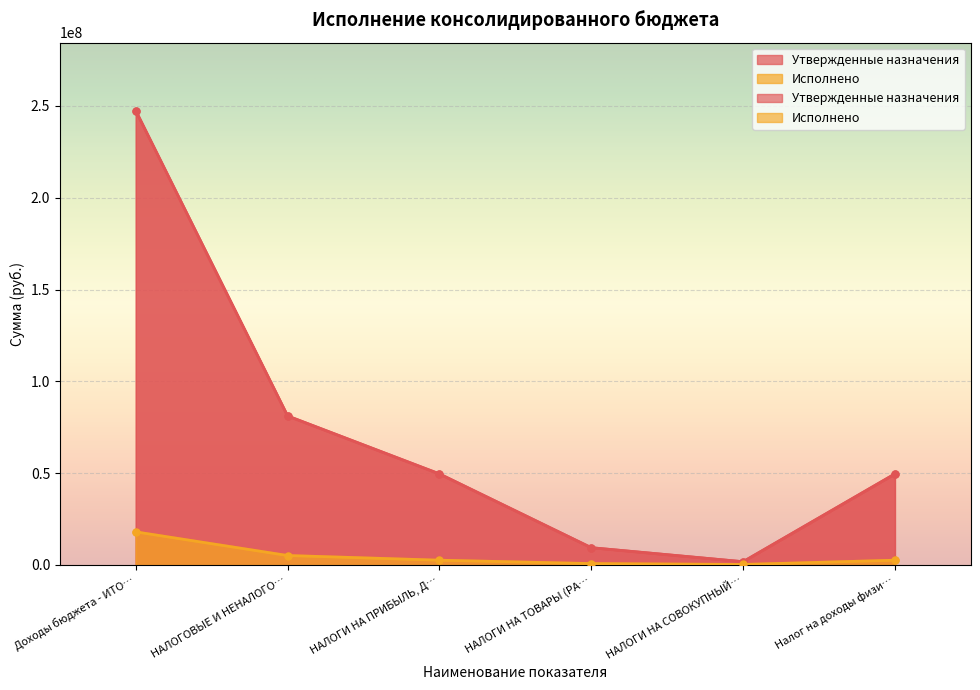

Is it true that Исполнено equals 5125470.3 at НАЛОГОВЫЕ И НЕНАЛОГО…?

True